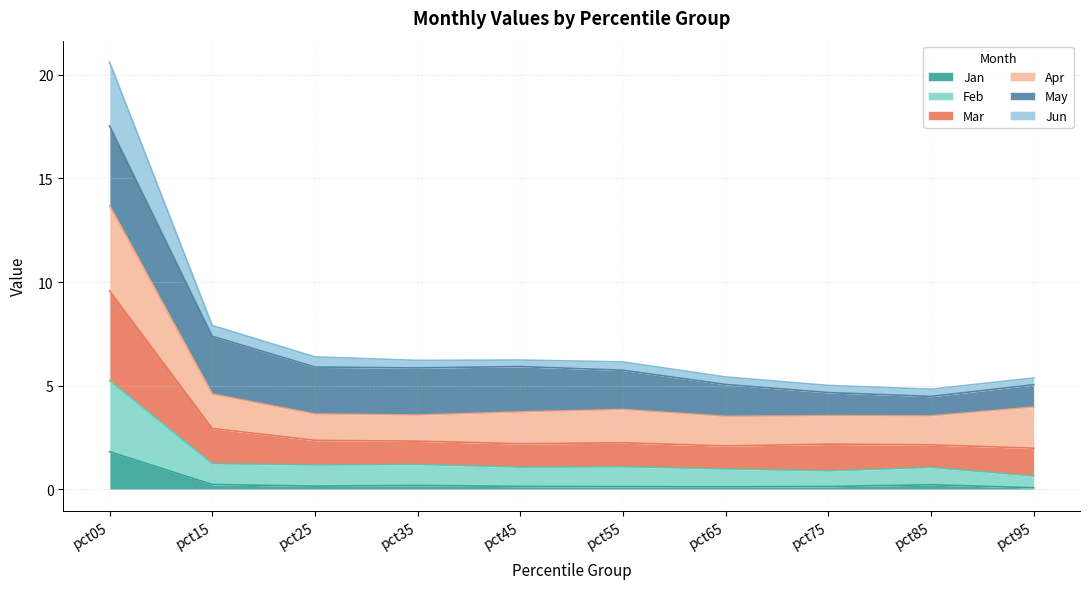

At which category is the sum across all series the highest?

pct05